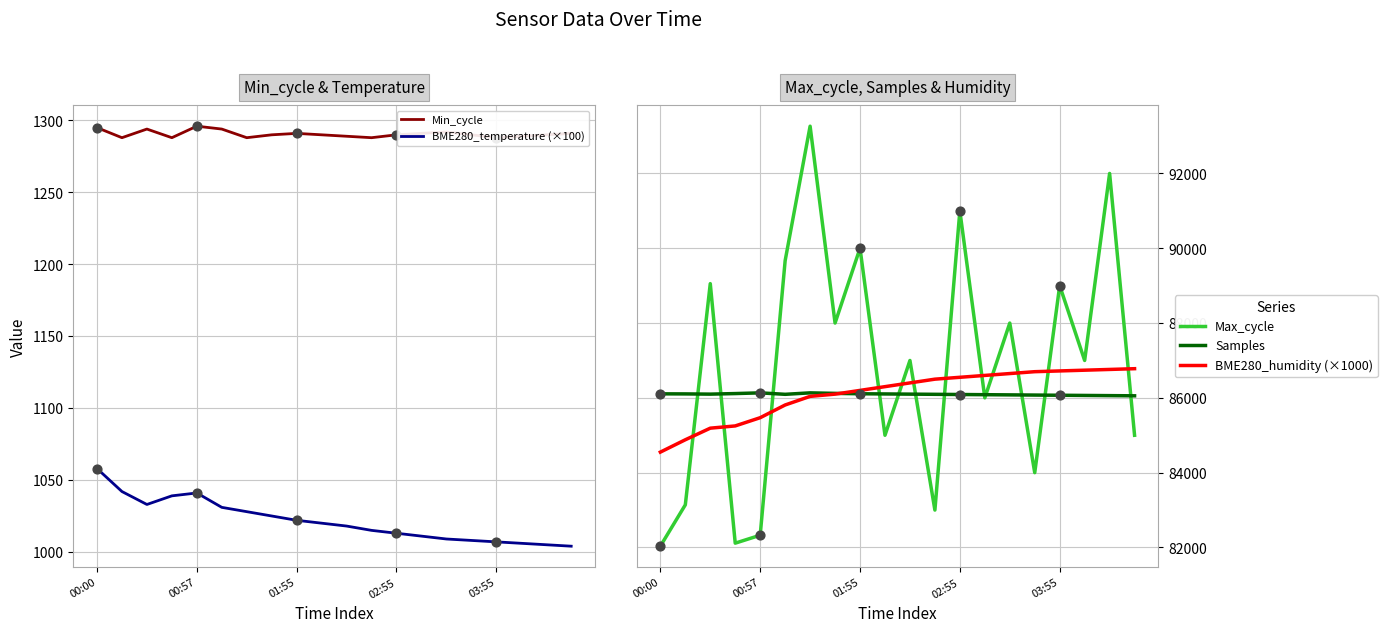

Which series has the largest Y range (max minus min)?

Max_cycle